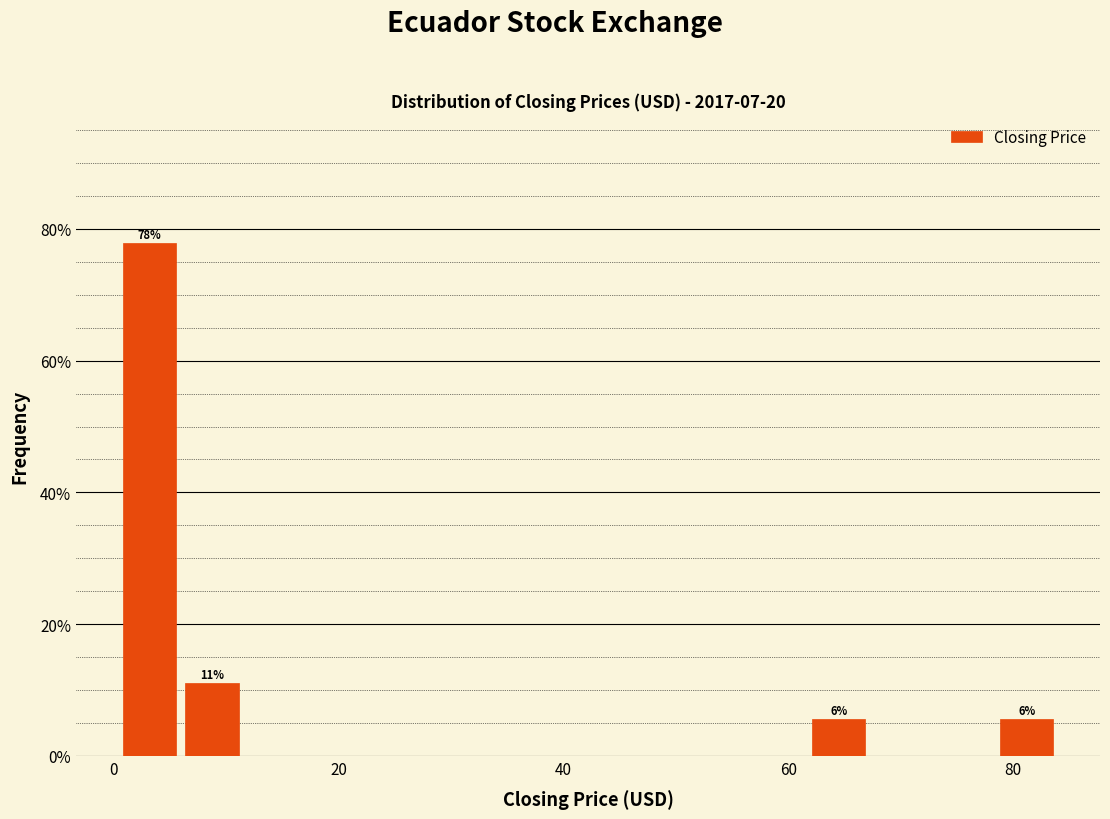

Around what value on the x-axis is the tallest bar? Give the approximate position of its centre, as read against the axis.

4